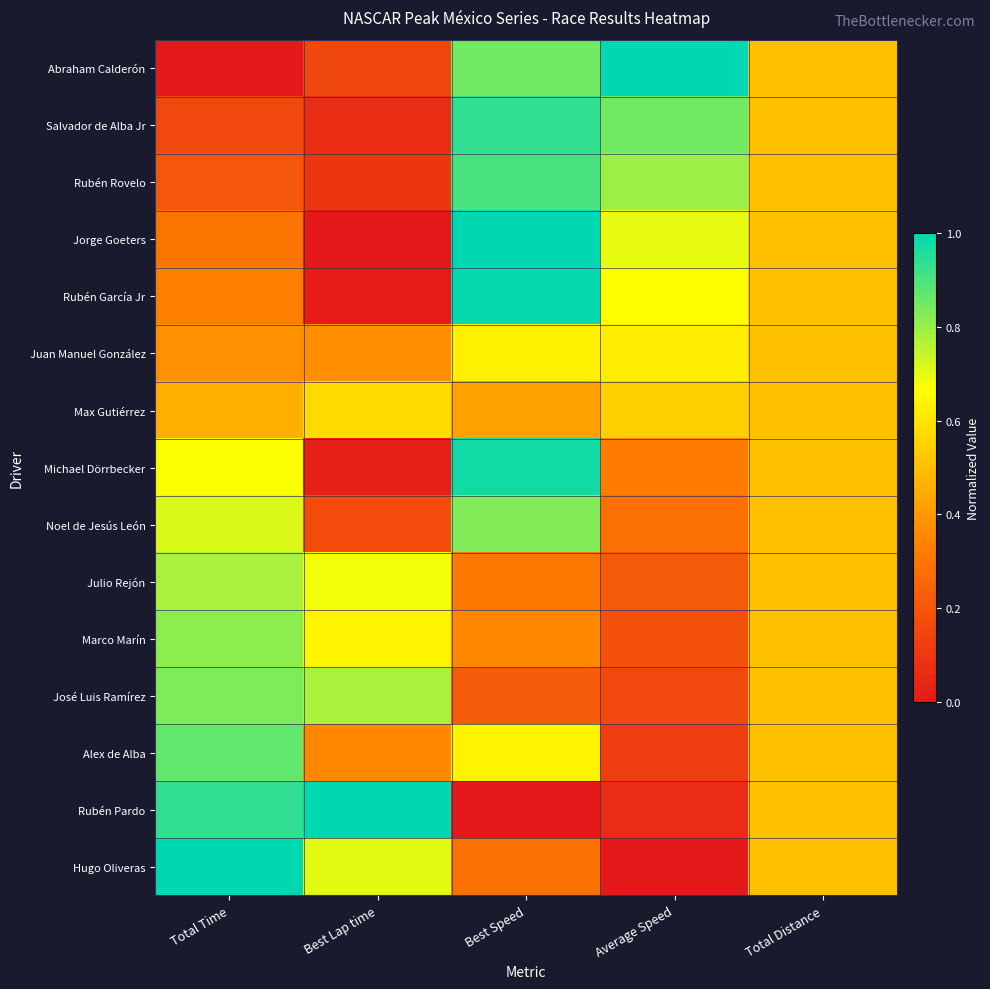

At Total Time, list the series in order from smallest to largest.

Abraham Calderón, Salvador de Alba Jr, Rubén Rovelo, Jorge Goeters, Rubén García Jr, Juan Manuel González, Max Gutiérrez, Michael Dörrbecker, Noel de Jesús León, Julio Rejón, Marco Marín, José Luis Ramírez, Alex de Alba, Rubén Pardo, Hugo Oliveras